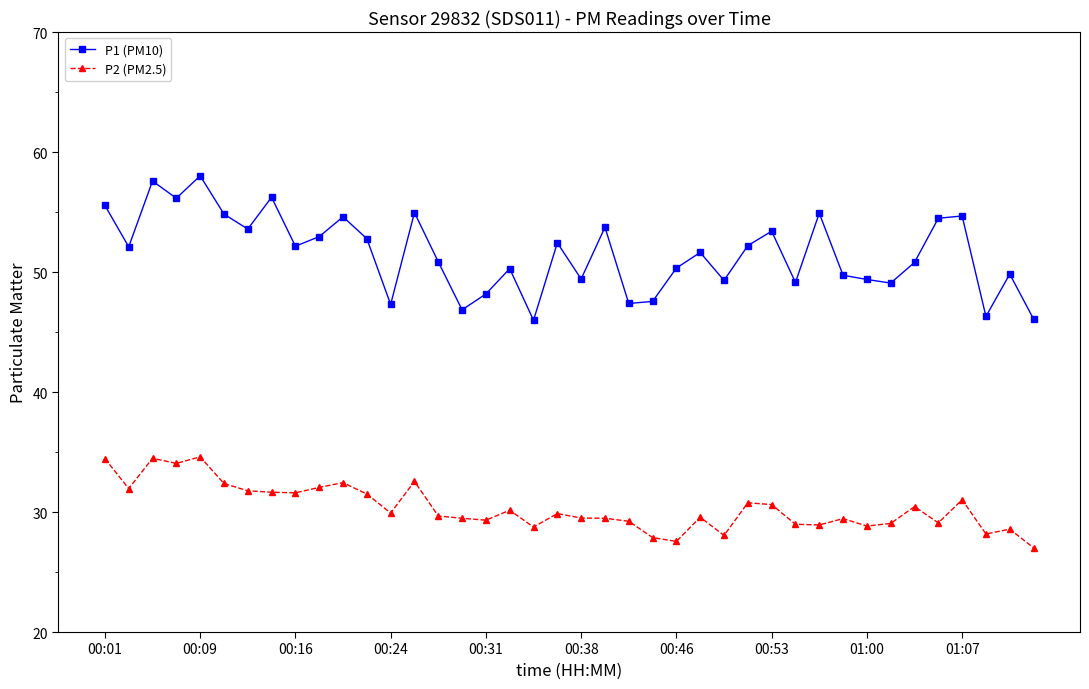

How many categories are shown in the chart?

40